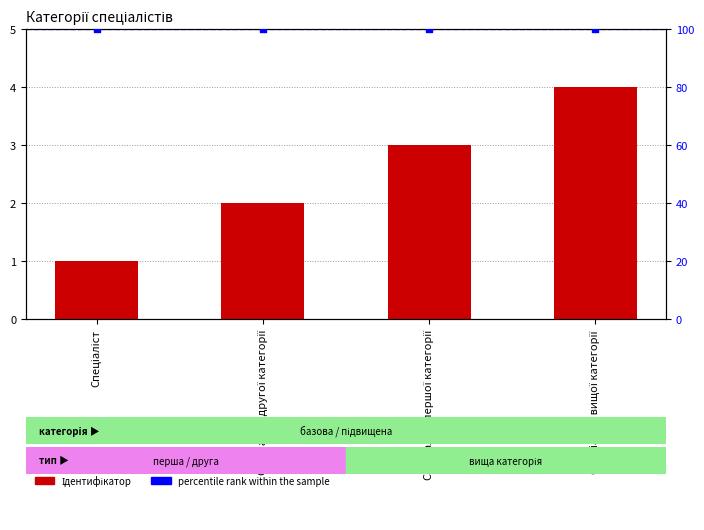

Which series has the widest spread of Y values?

Ідентифікатор